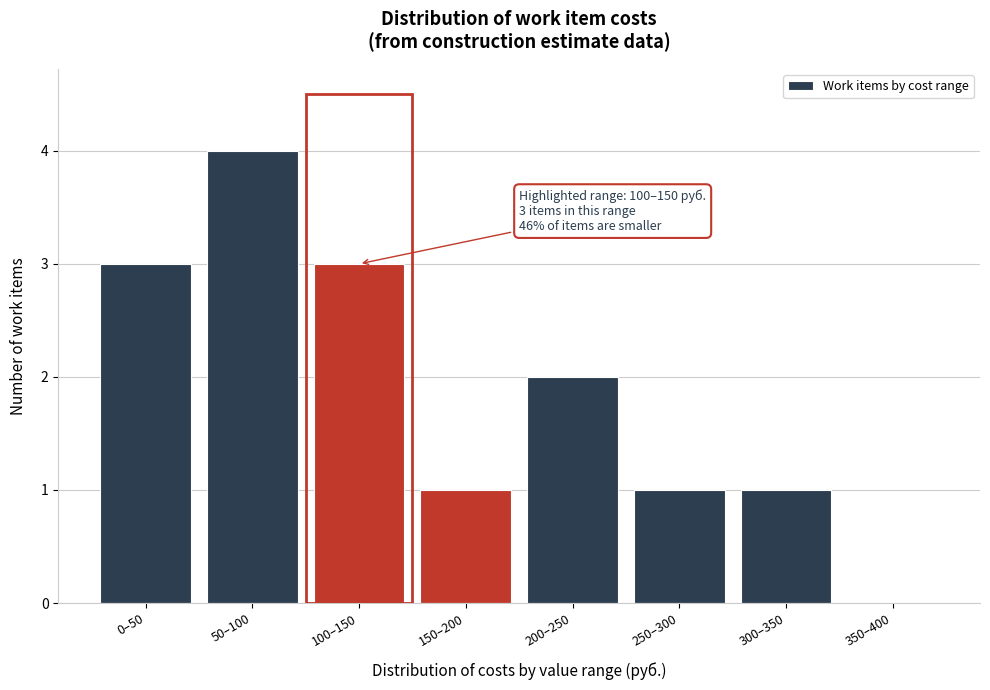

Reading left to right, what are all the values shown in this chart?

0–50=3	50–100=4	100–150=3	150–200=1	200–250=2	250–300=1	300–350=1	350–400=0